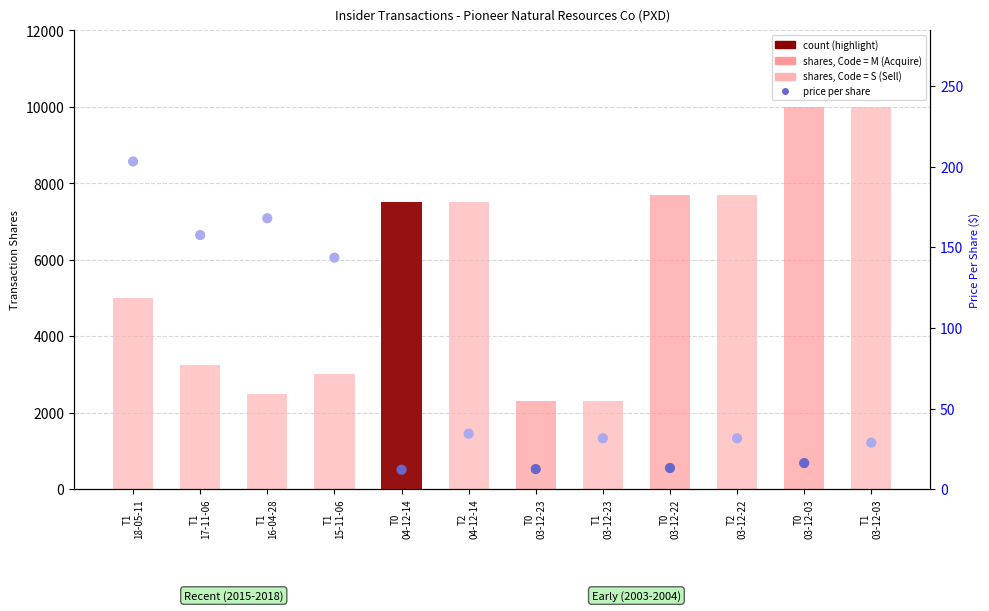

Is the value of transactionShares at T1
16-04-28 greater than the value of transactionPricePerShare at T0
03-12-22?

Yes